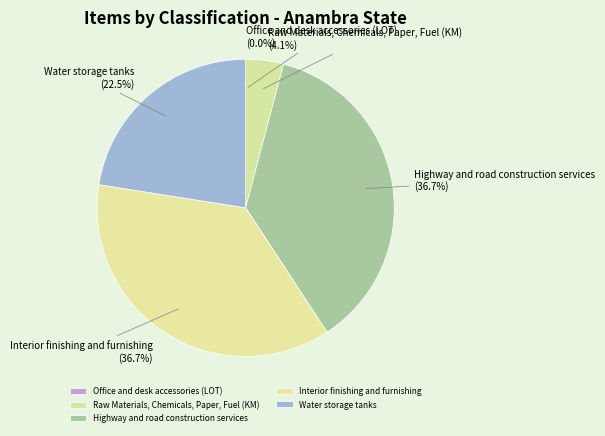

What portion of the pie excludes Raw Materials, Chemicals, Paper, Fuel (KM)?

95.9%